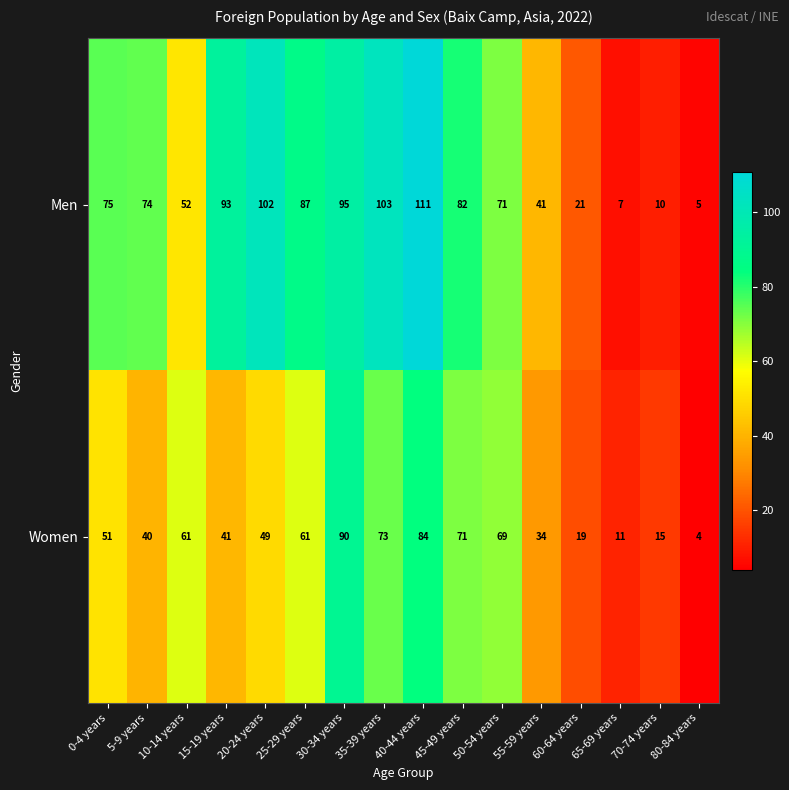

Count the number of categories in the chart.

16